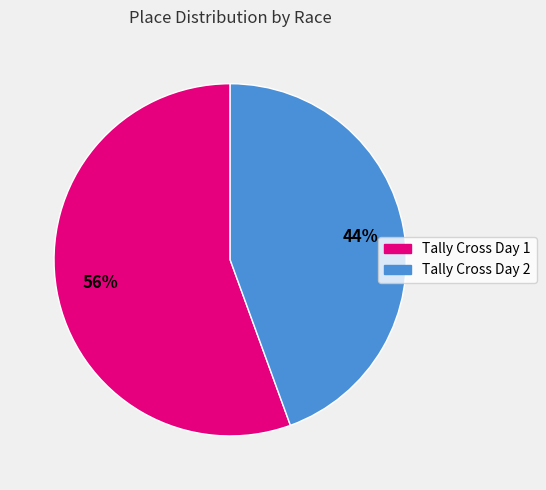

Is there any slice that represents more than half of the pie?

Yes